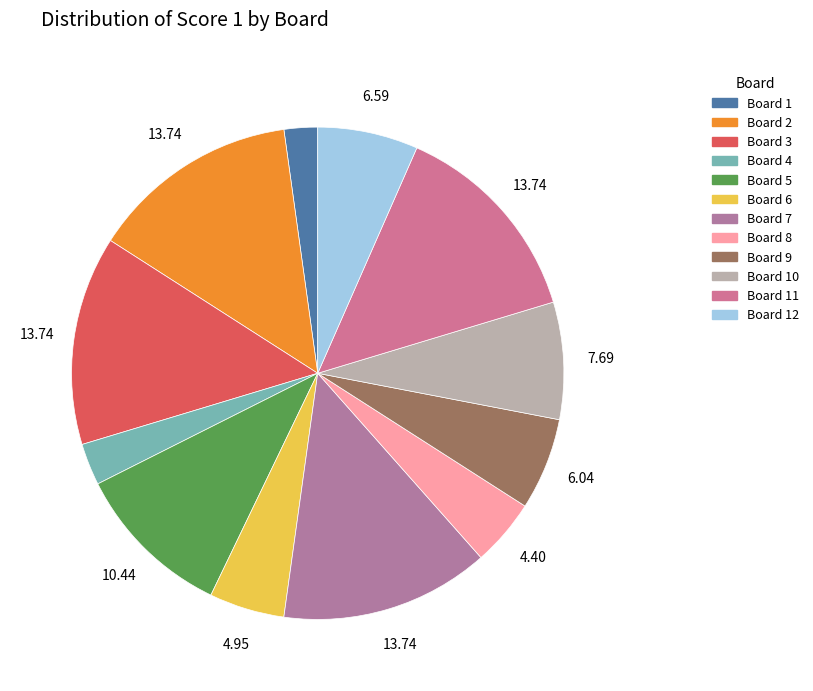

How many slices are in this pie chart?

12